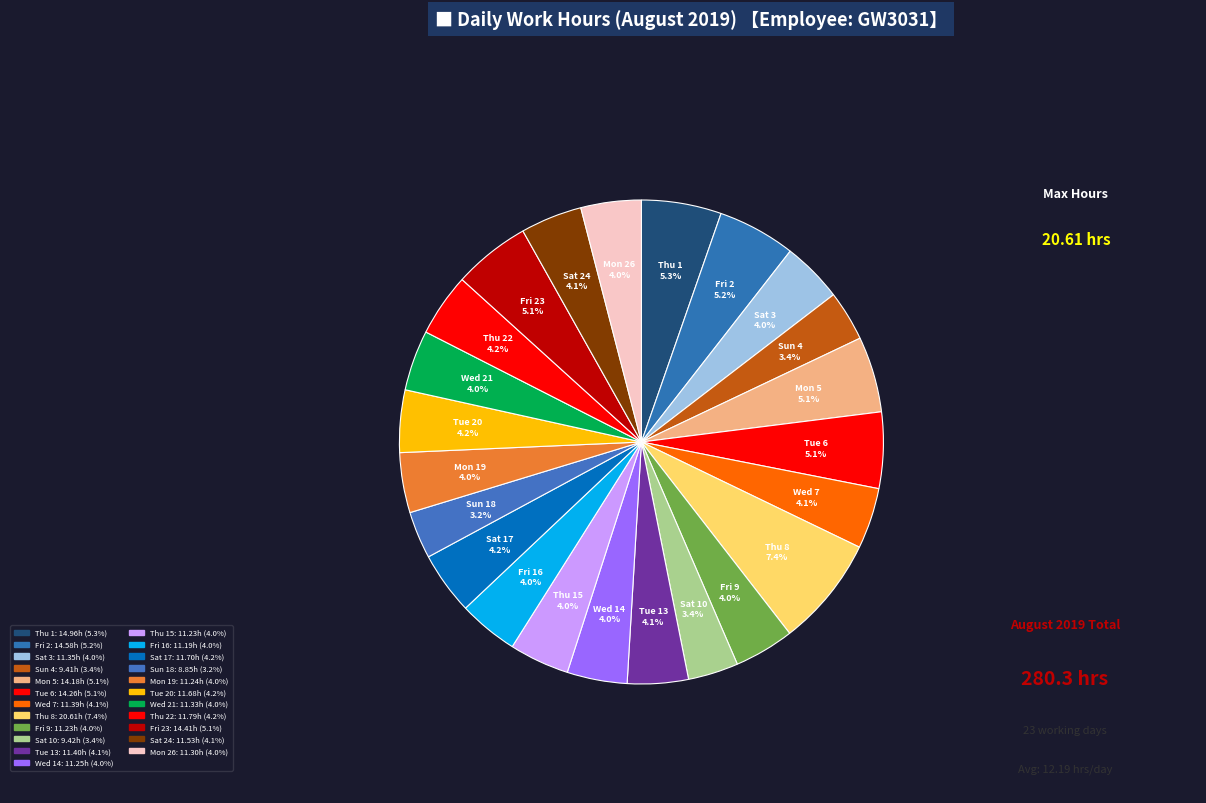

Rank the categories by value from highest to lowest.

Thu 8, Thu 1, Fri 2, Fri 23, Tue 6, Mon 5, Thu 22, Sat 17, Tue 20, Sat 24, Tue 13, Wed 7, Sat 3, Wed 21, Mon 26, Wed 14, Mon 19, Fri 9, Thu 15, Fri 16, Sat 10, Sun 4, Sun 18